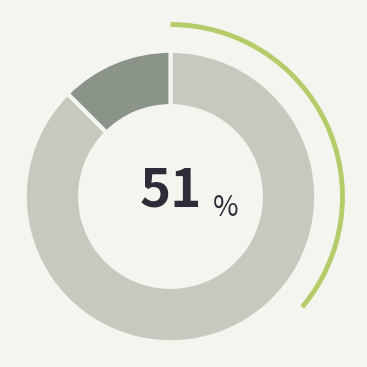

Does any single category account for the majority?

Yes